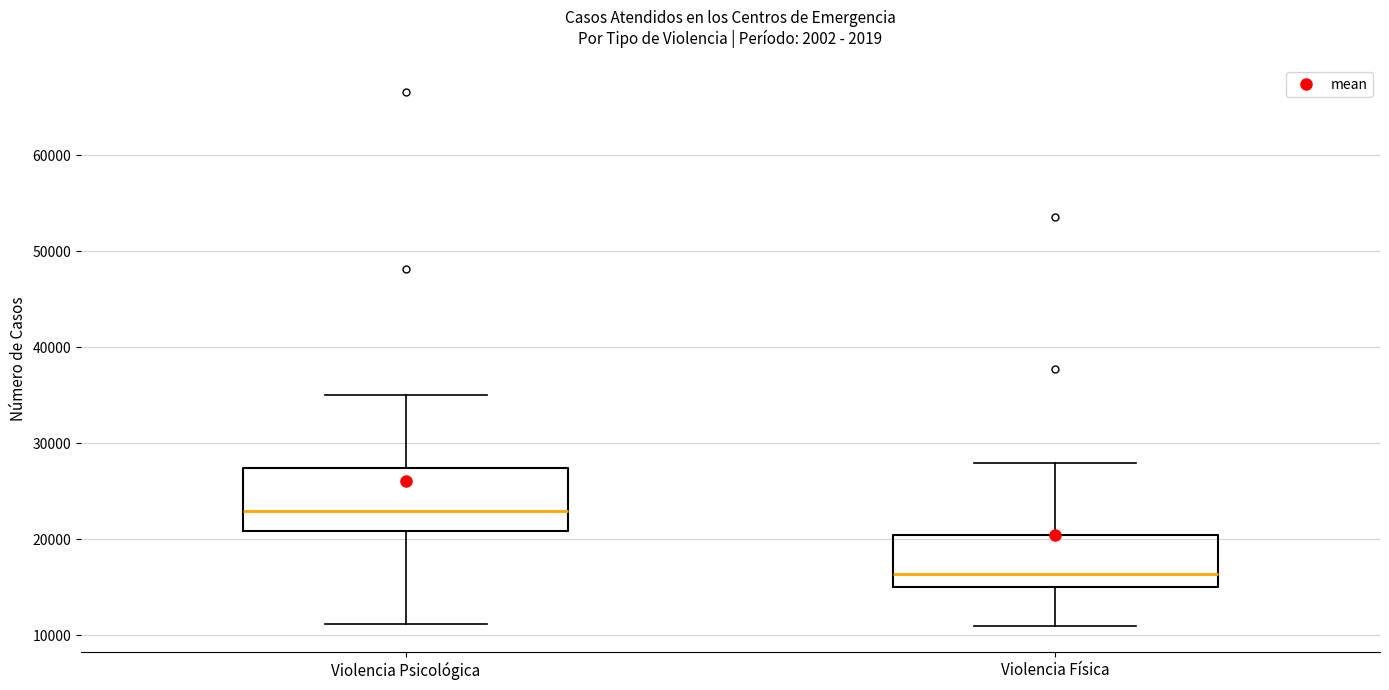

Which box's median line is the highest?

Violencia Psicológica